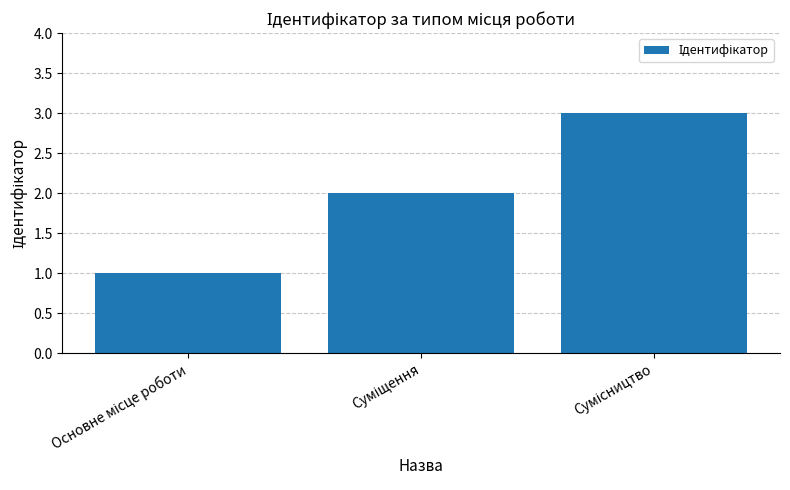

What is the maximum value shown in the chart?

3